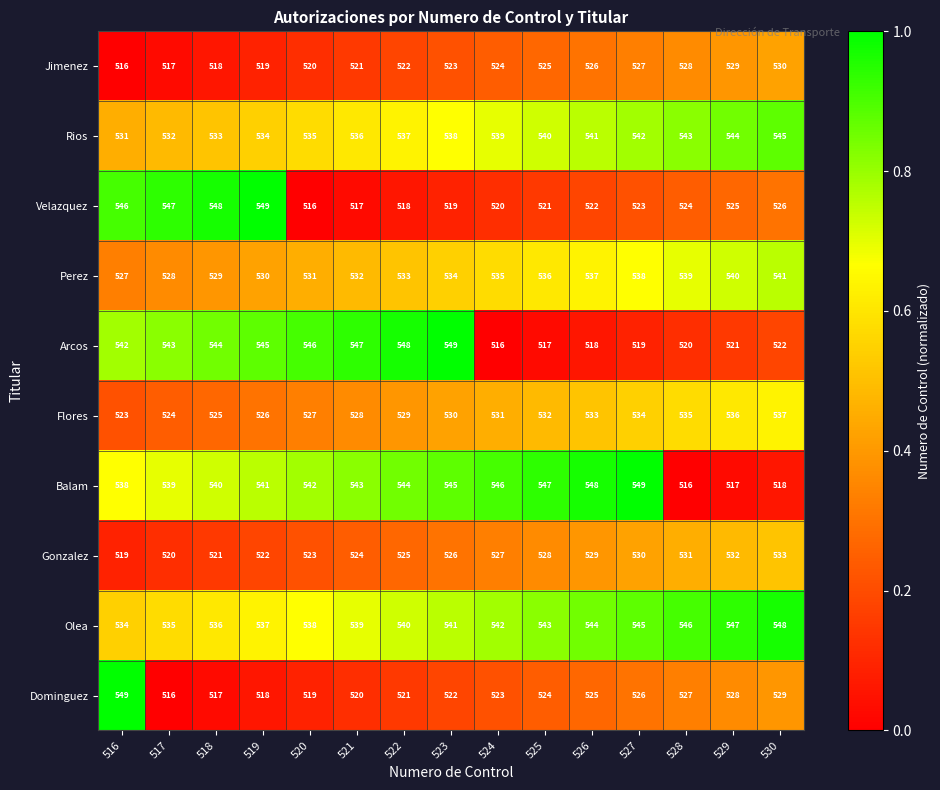

The Balam series shows 933 at 522. True or false?

False